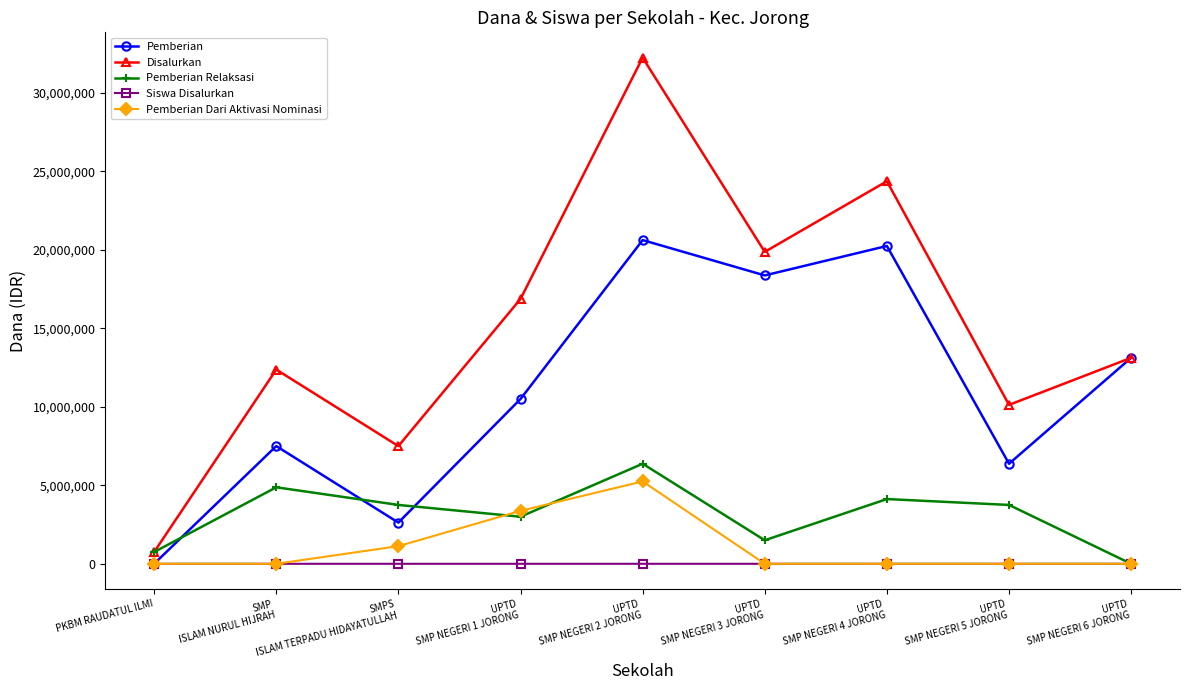

Which series has the largest total across all categories?

Disalurkan